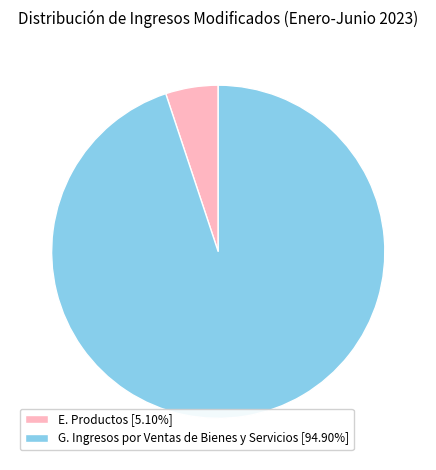

Is the sum of G. Ingresos por Ventas de Bienes y Servicios [94.90%] and E. Productos [5.10%] greater than half?

Yes